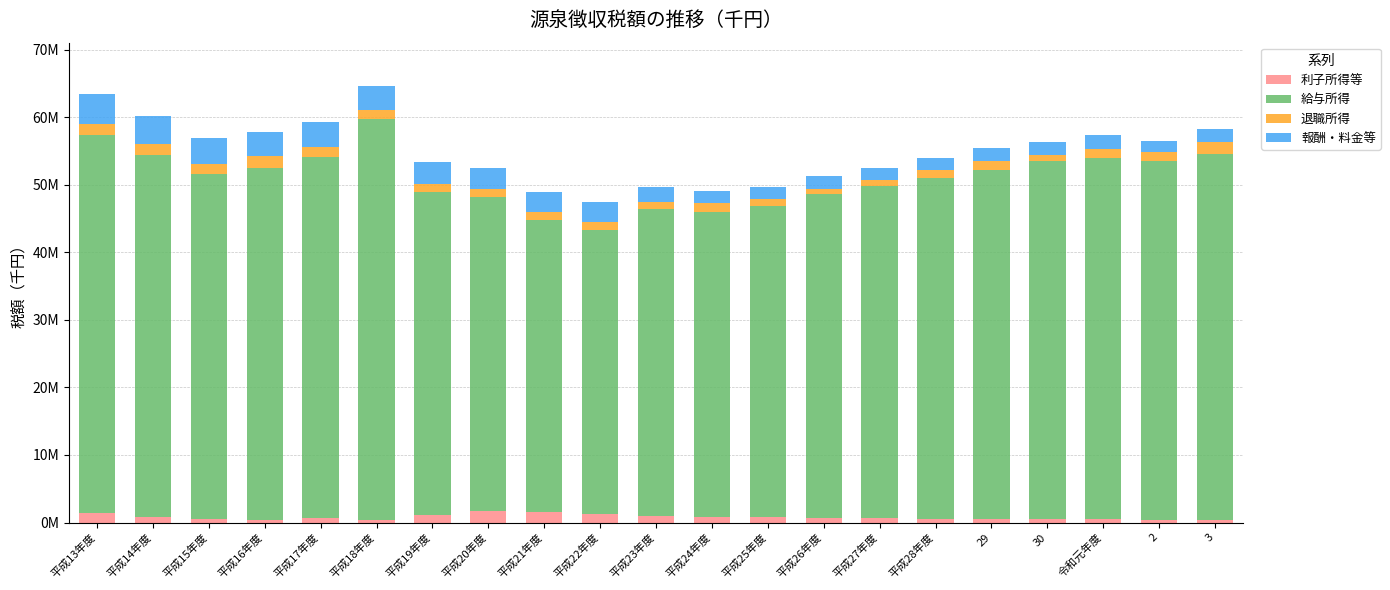

What is the difference between the 利子所得等 values at 2 and 平成17年度?

274523